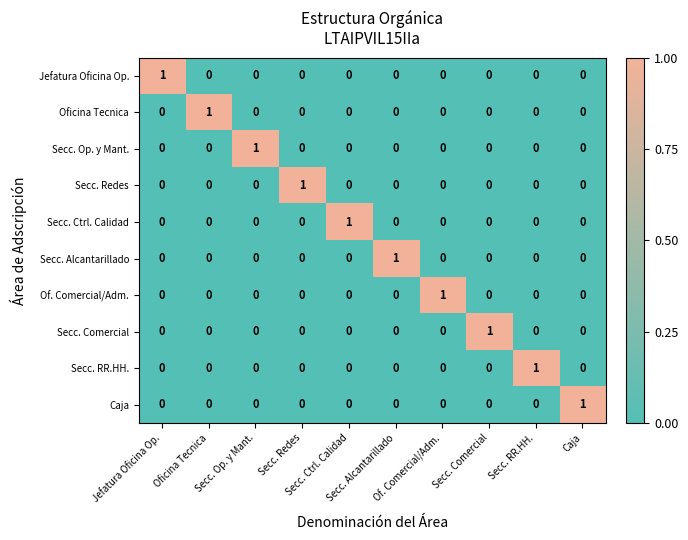

At how many categories does at least one series exceed 0?

10